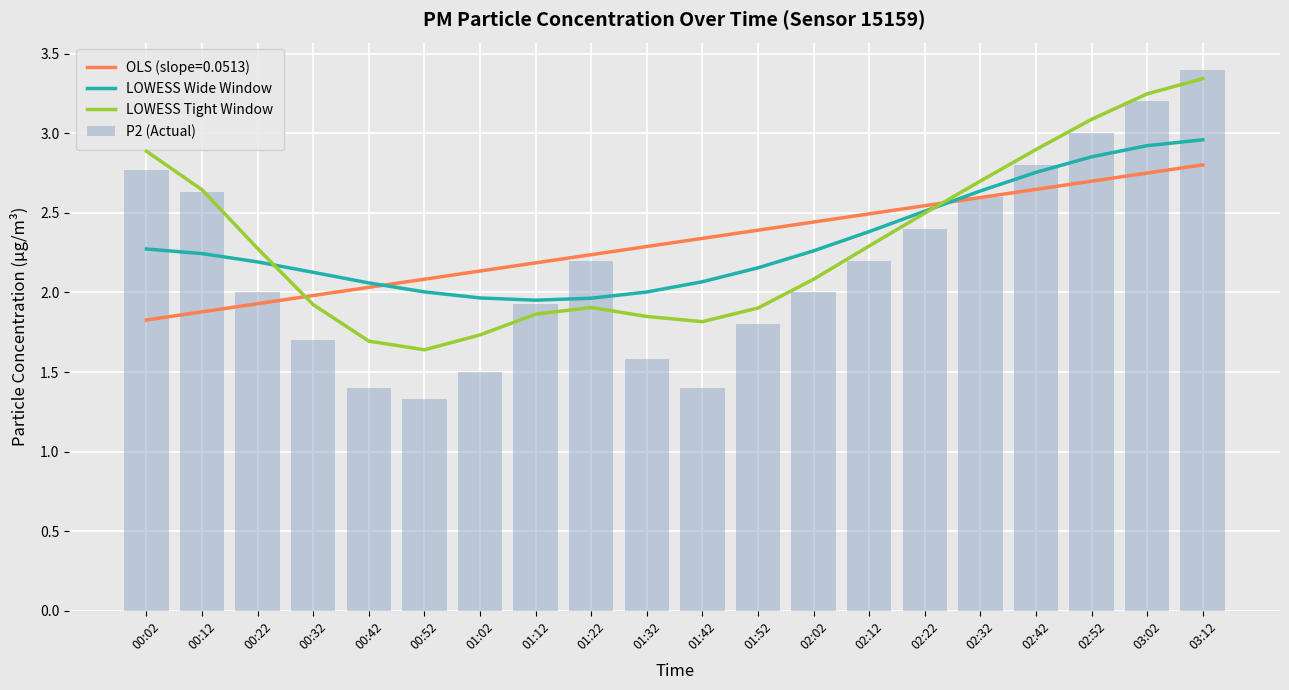

True or false: P2 (Actual) has a value of 0.9 at 01:42.

False